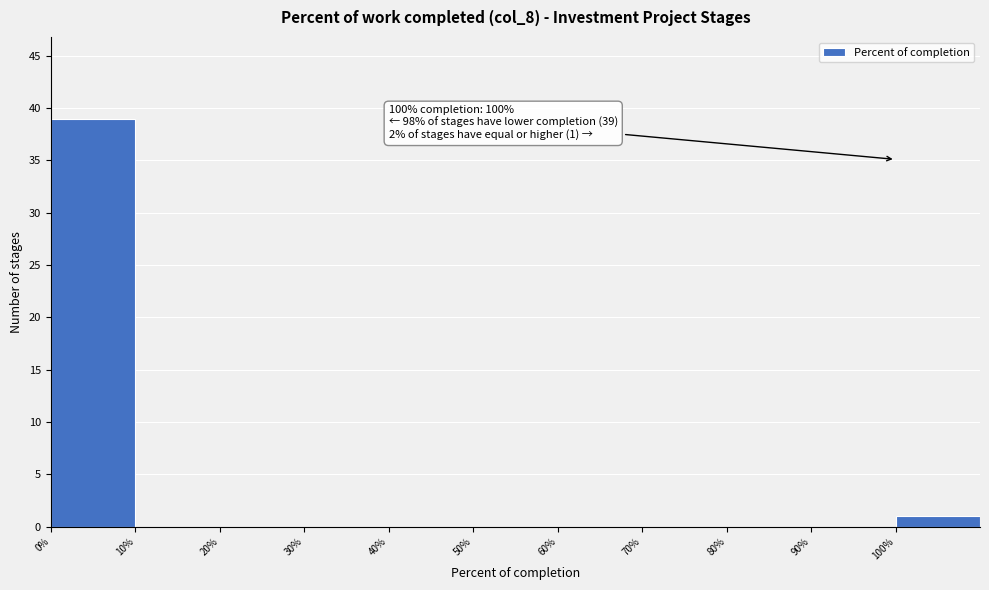

Which range on the x-axis has the tallest bar?

0 to 10